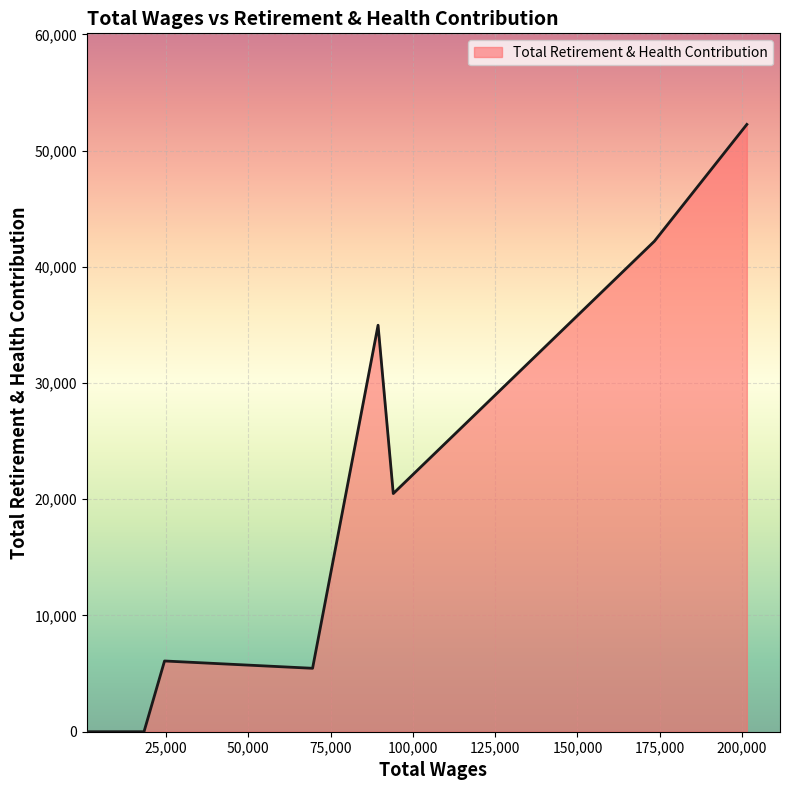

How many values are below 20489?

4